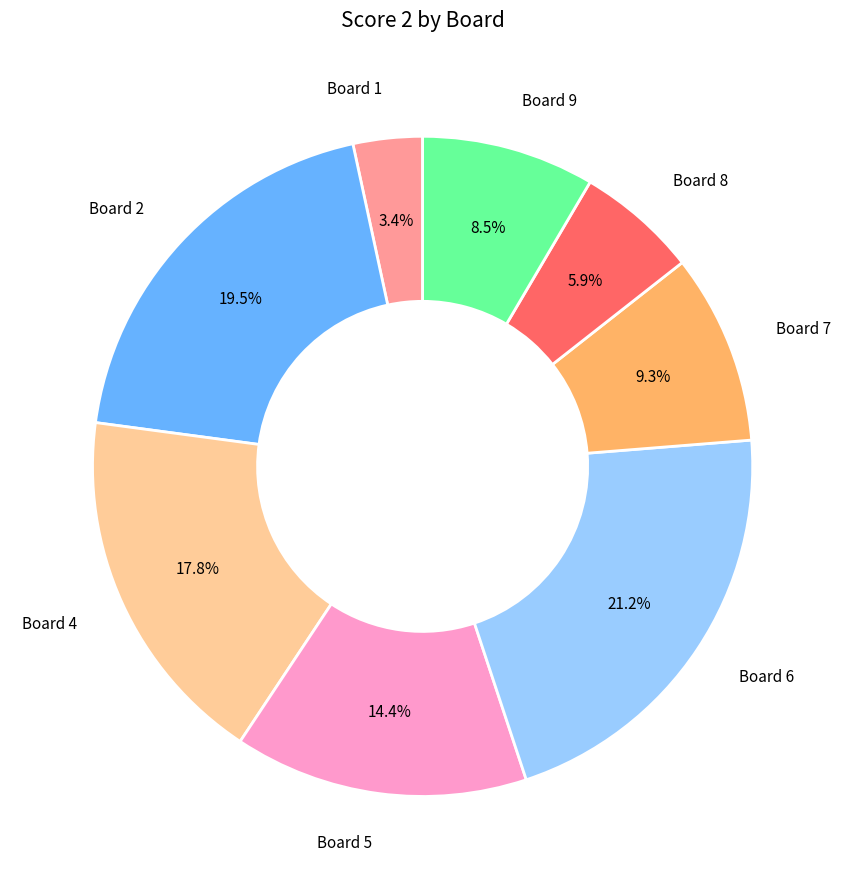

To the nearest percent, what is the difference between the largest and smallest slice percentages?

18%